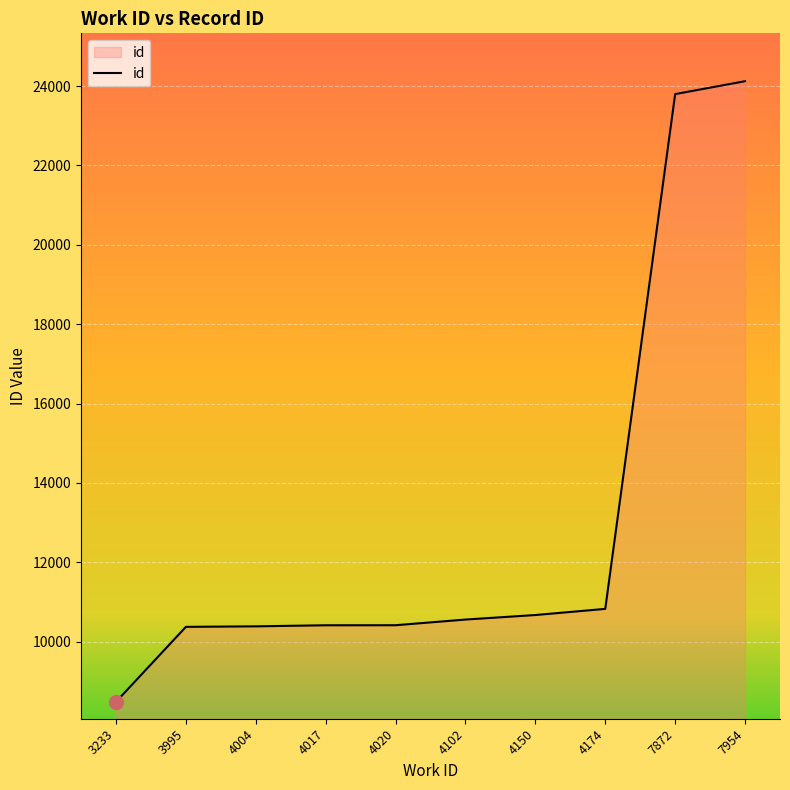

The chart shows a value of 10414 at 4017. True or false?

True